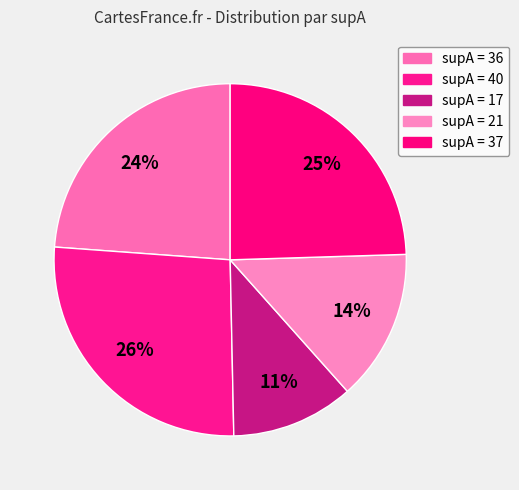

To the nearest percent, what is the average slice percentage?

20%